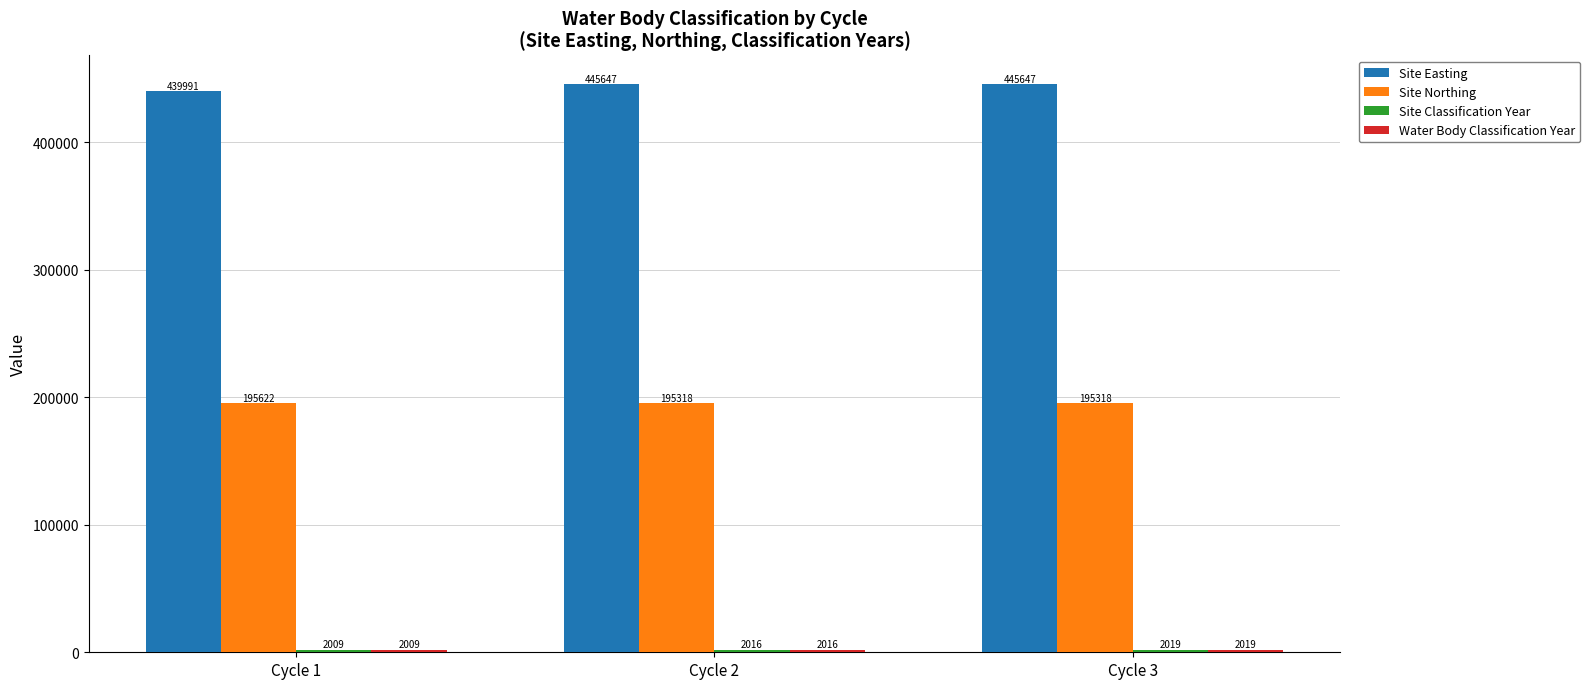

What is the spread (max minus min) of values at Cycle 1?

437982